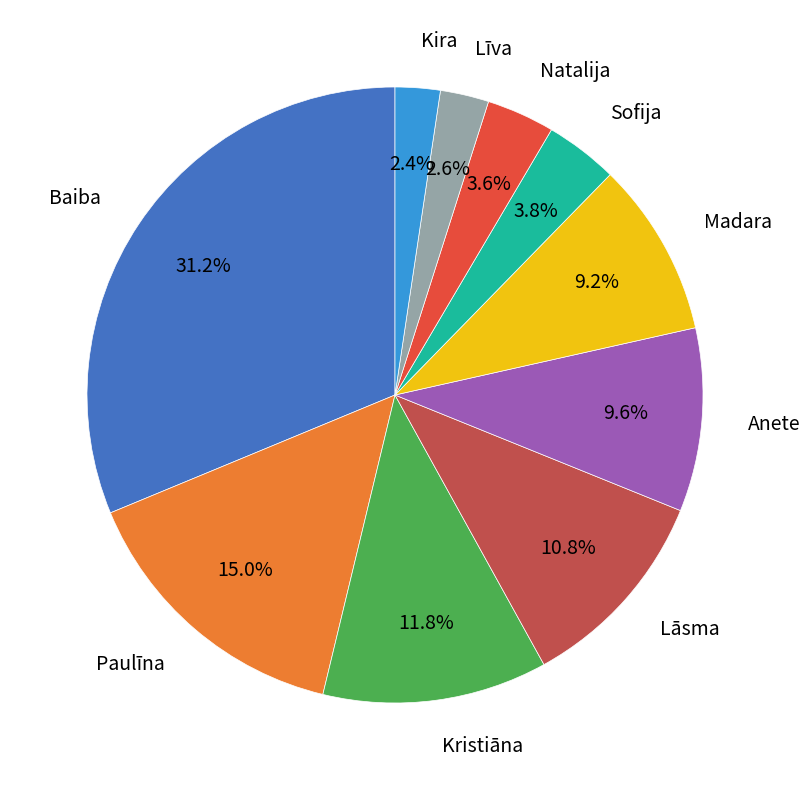

Is there any slice that represents more than half of the pie?

No